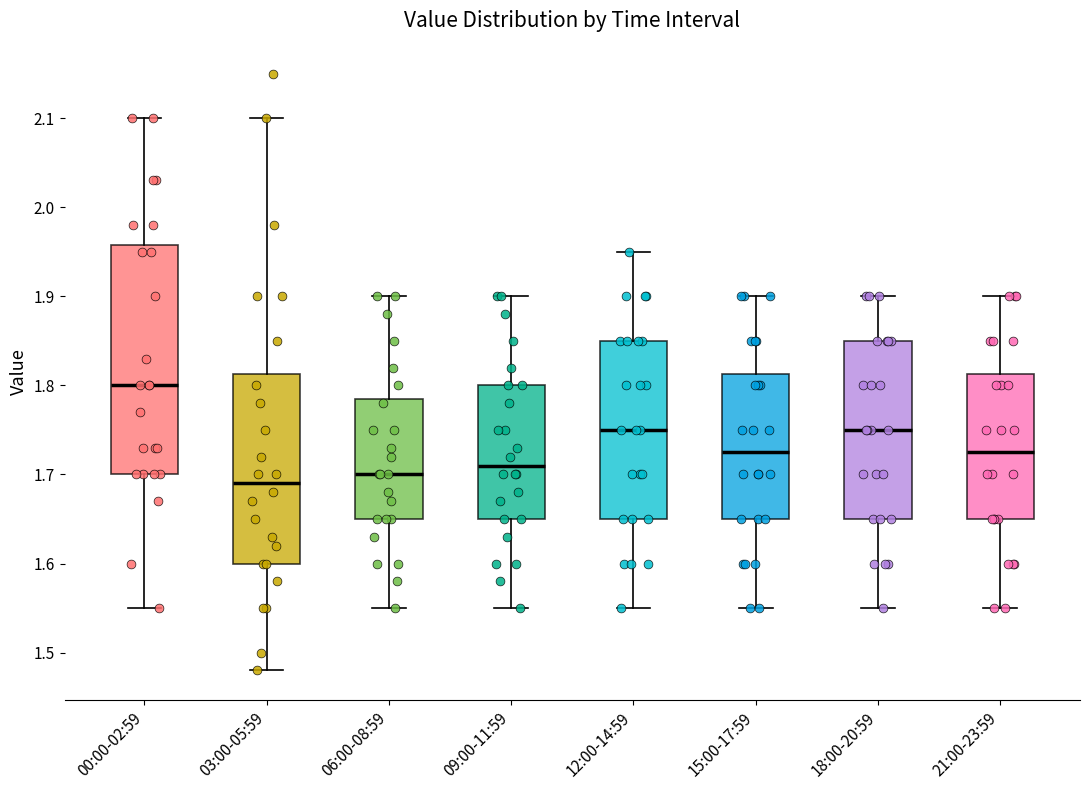

Reading left to right, transcribe this box plot: for each box, give where its median line is, the range the box spans, and where its two whiskers end, as read against the y-axis. The values are not printed on the chart, so give them approximately, as read against the axis.

00:00-02:59: median 1.80, box 1.70 to 1.96, whiskers 1.55 to 2.10
03:00-05:59: median 1.69, box 1.60 to 1.81, whiskers 1.48 to 2.10
06:00-08:59: median 1.70, box 1.65 to 1.79, whiskers 1.55 to 1.90
09:00-11:59: median 1.71, box 1.65 to 1.80, whiskers 1.55 to 1.90
12:00-14:59: median 1.75, box 1.65 to 1.85, whiskers 1.55 to 1.95
15:00-17:59: median 1.73, box 1.65 to 1.81, whiskers 1.55 to 1.90
18:00-20:59: median 1.75, box 1.65 to 1.85, whiskers 1.55 to 1.90
21:00-23:59: median 1.73, box 1.65 to 1.81, whiskers 1.55 to 1.90